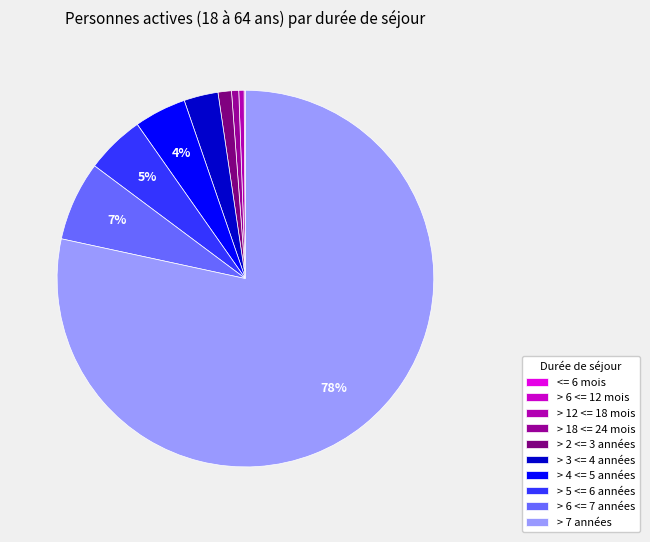

What is the total percentage of > 2 <= 3 années and > 4 <= 5 années?

5.6%